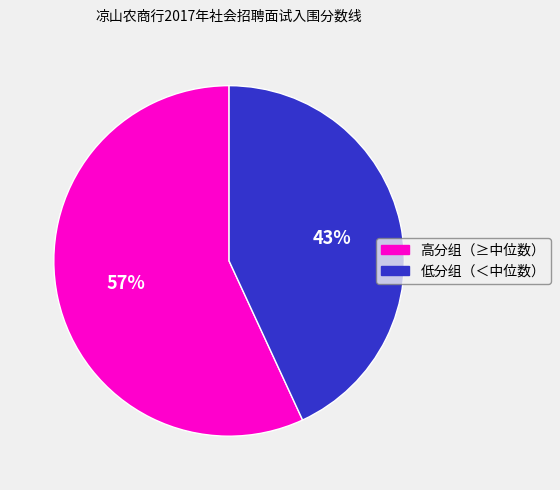

To the nearest percent, what is the difference between the largest and smallest slice percentages?

14%